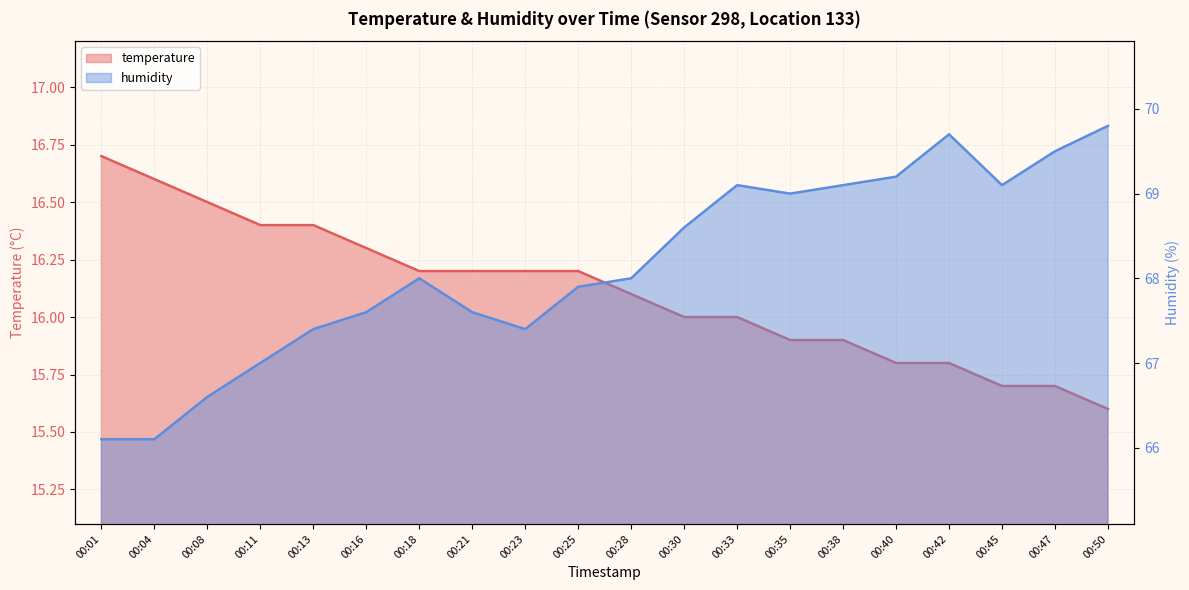

What is the greatest value displayed?

69.8